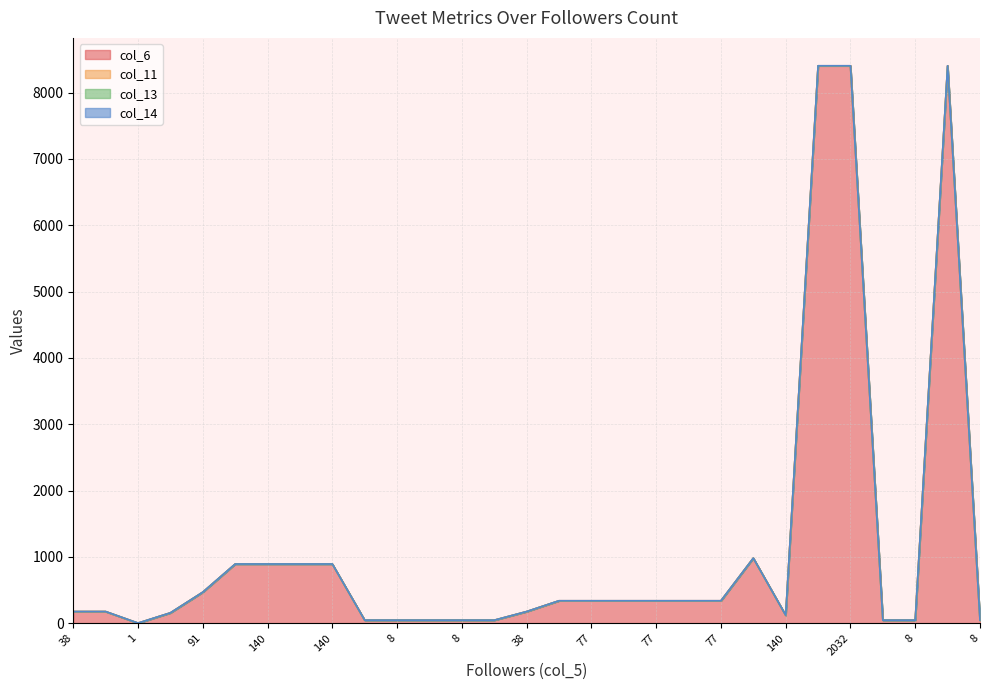

How many distinct data groups are displayed?

4